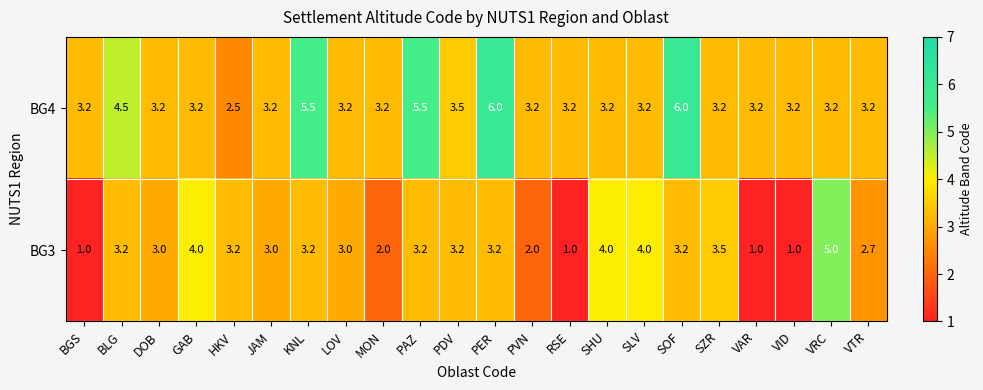

What is the minimum value shown in the chart?

1.0